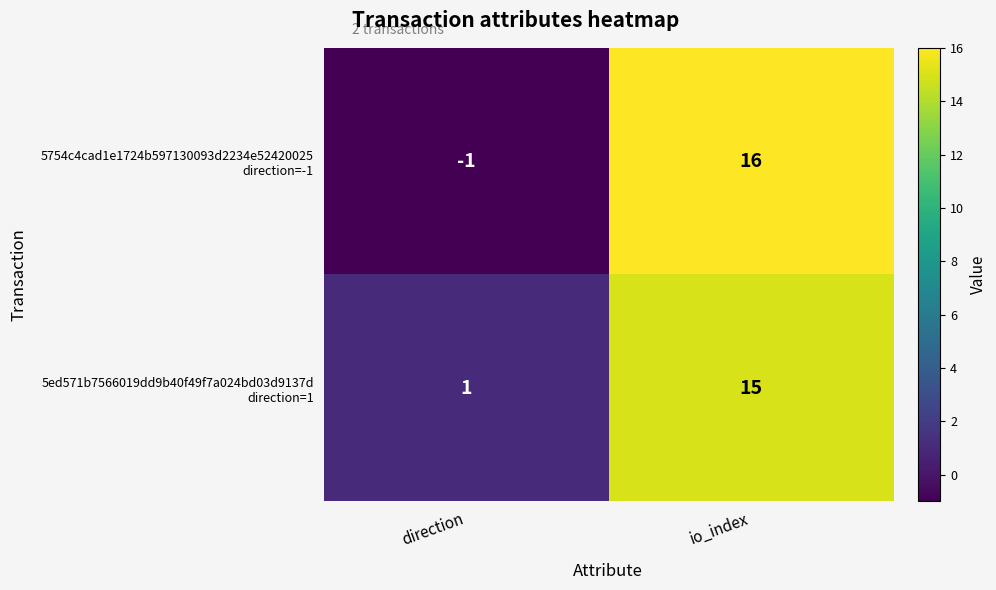

Count the number of data series in this chart.

2